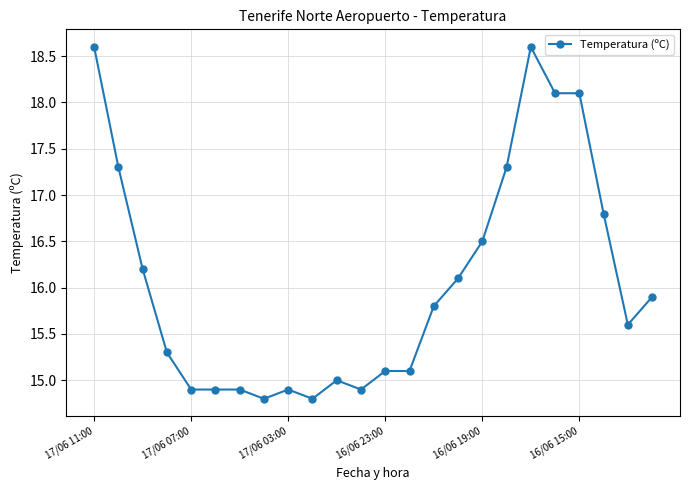

True or false: there are more than 0 points higher than both neighbors.

True